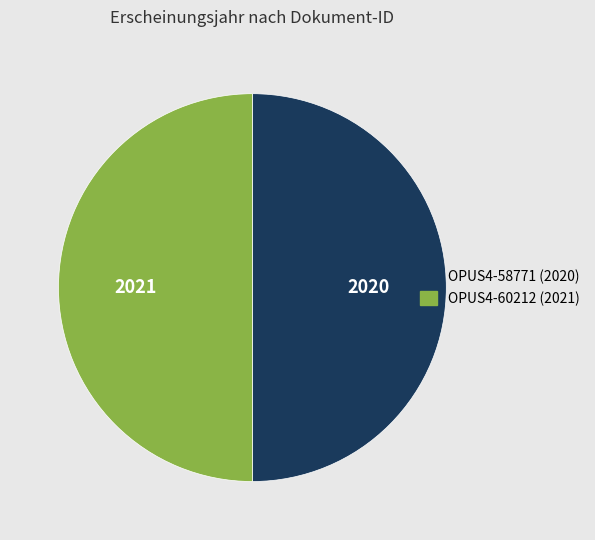

Approximately how many times larger is the value at OPUS4-60212 compared to OPUS4-58771?

1.0